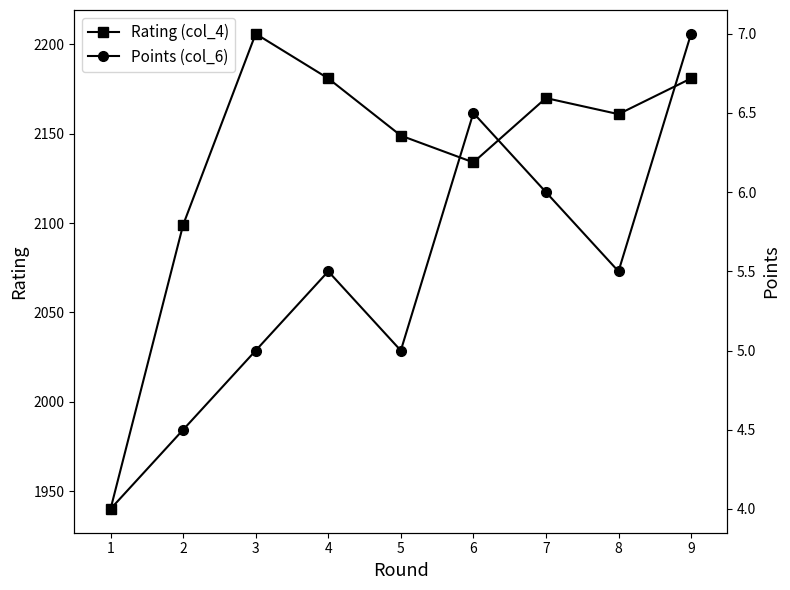

True or false: Points (col_6) and Rating (col_4) cross at least once.

False